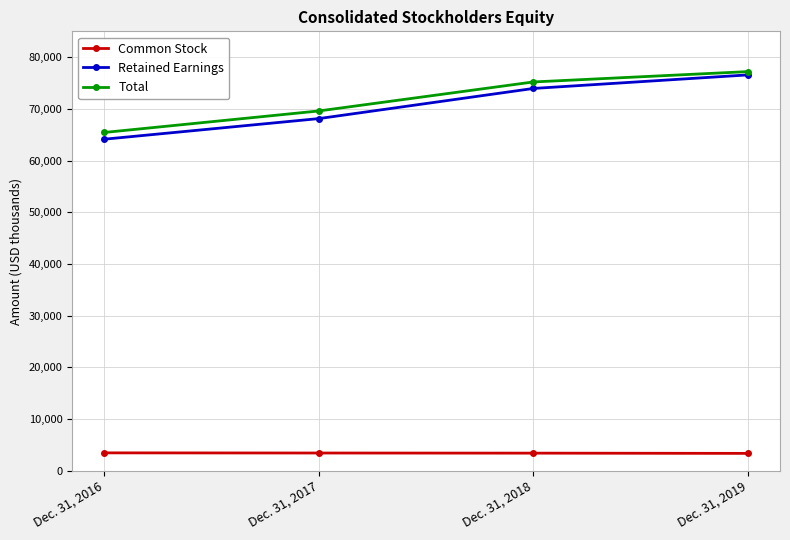

What is the sum of all Total values?

287473